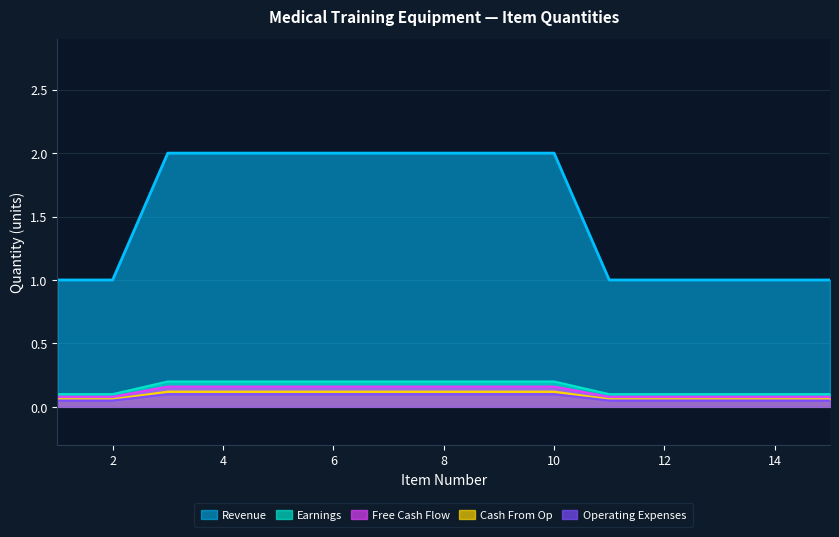

Which series has the largest range (max minus min)?

Revenue